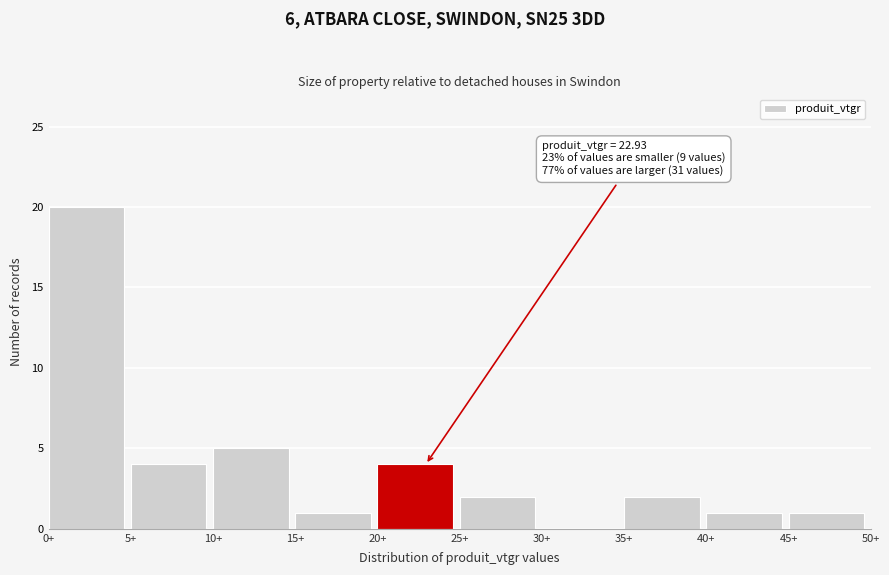

Which range on the x-axis has the tallest bar?

0 to 5